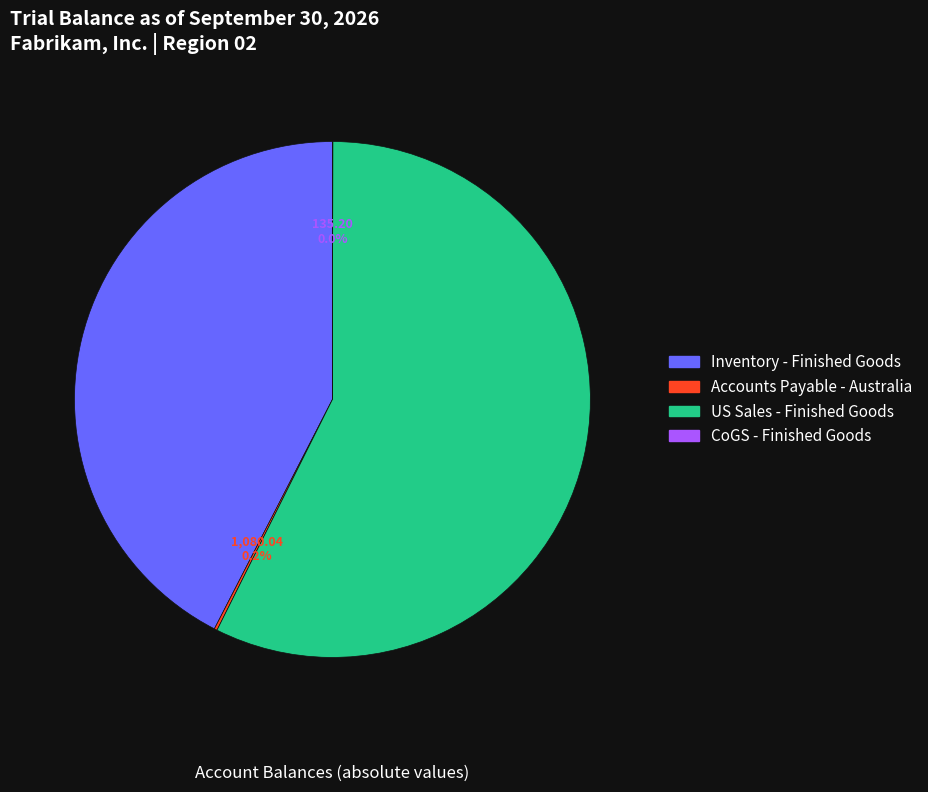

Is there any slice that represents more than half of the pie?

Yes